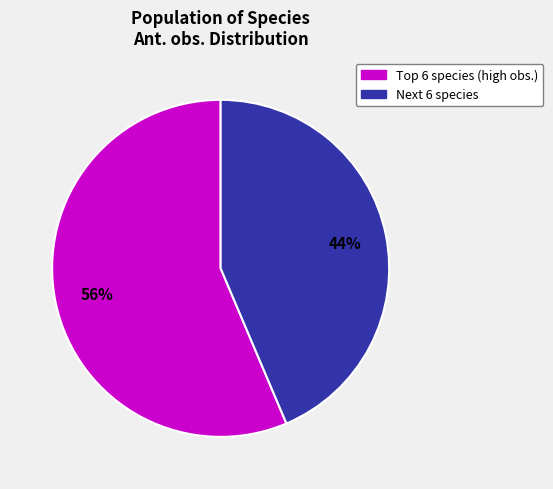

Does any single category account for the majority?

Yes